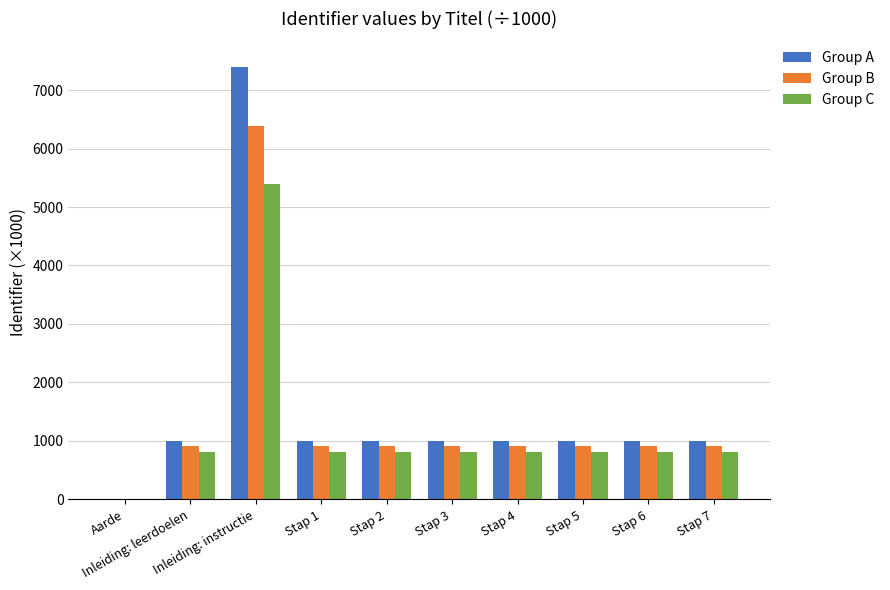

What is the sum of all Group C values?

11842.9